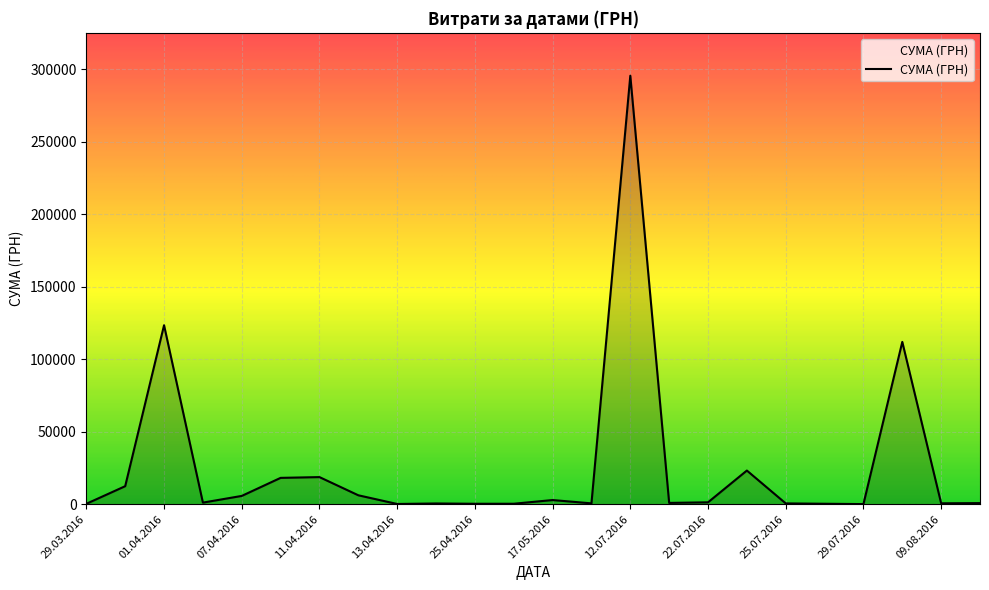

What is the greatest value displayed?

295638.6